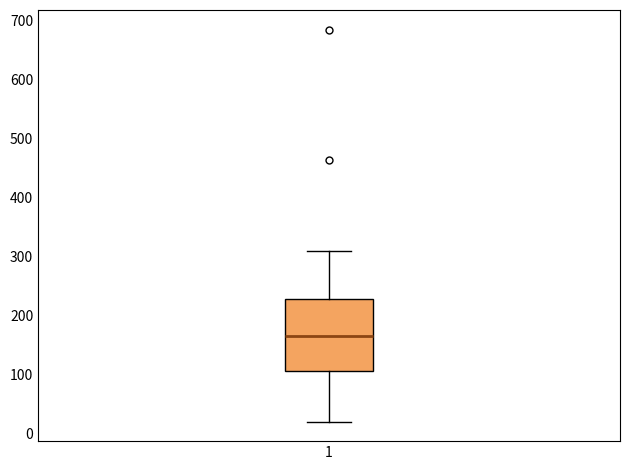

Transcribe this box plot: give where the median line is, the range the box spans, and where the two whiskers end, as read against the y-axis. The values are not printed on the chart, so give them approximately, as read against the axis.

median 170, box 110 to 230, whiskers 20 to 310